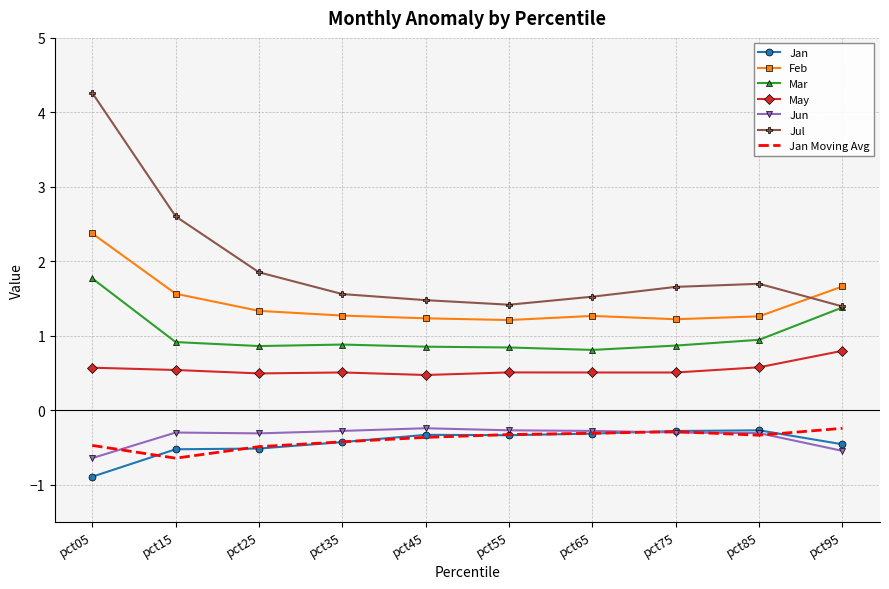

The Jan series shows -0.3 at pct25. True or false?

False